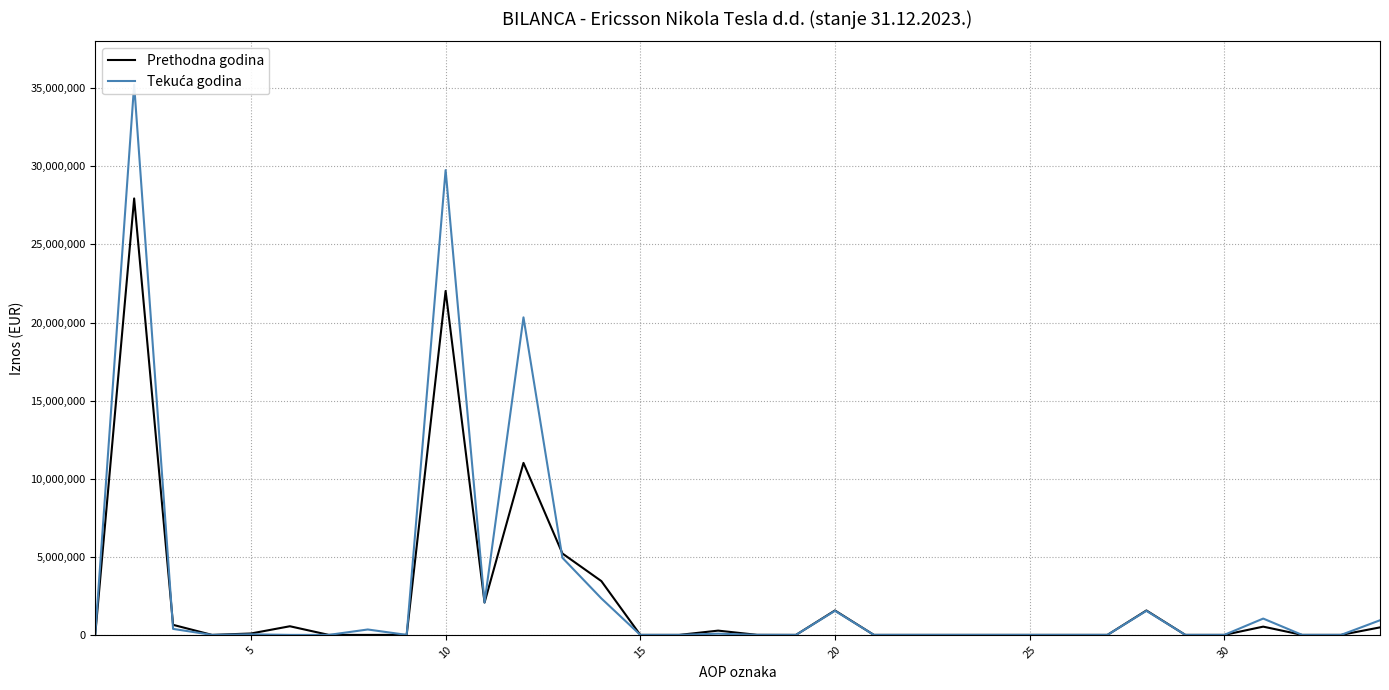

In Tekuća godina, how many points are lower than both neighbors (excluding endpoints)?

4